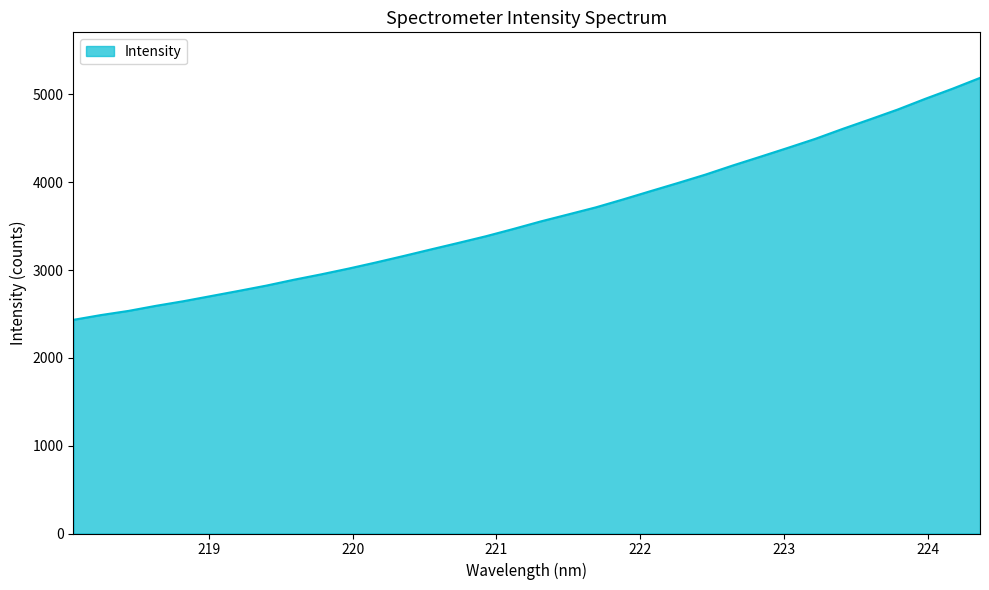

What is the smallest value displayed?

2433.1